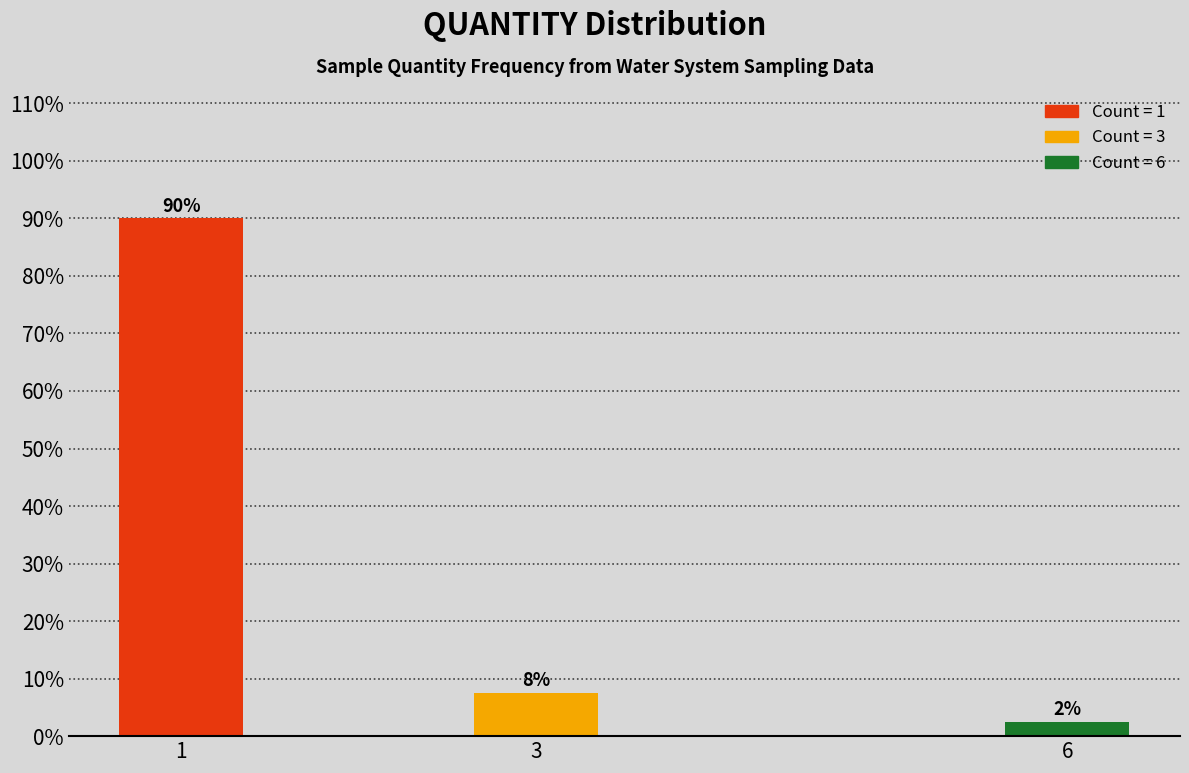

Are the bars horizontal?

No